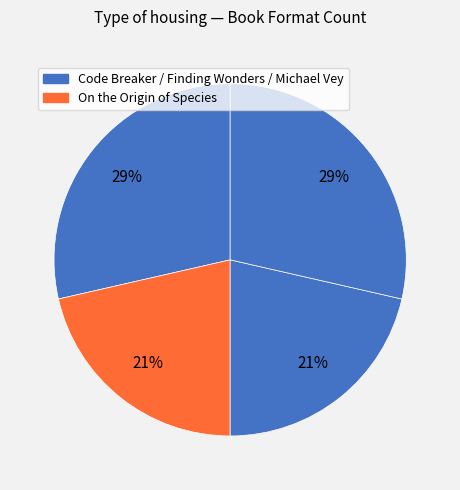

How many slices are in this pie chart?

4